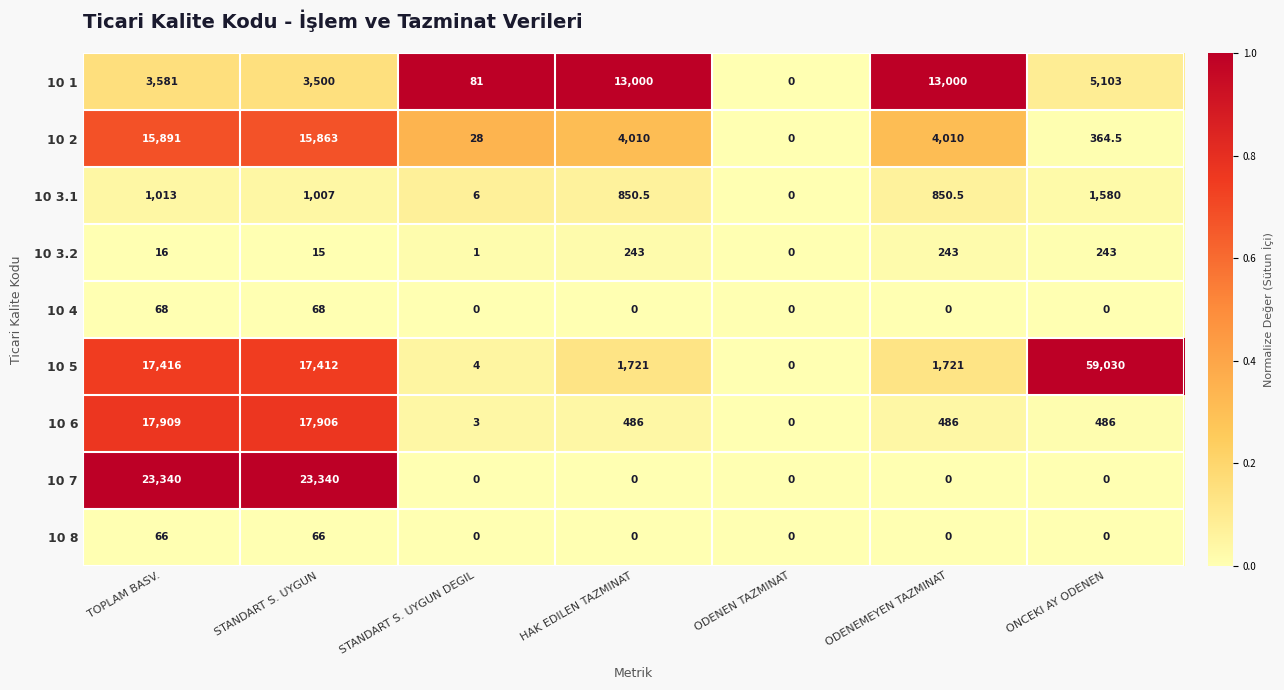

The 10 2 series shows 15891.0 at TOPLAM BASV.. True or false?

True